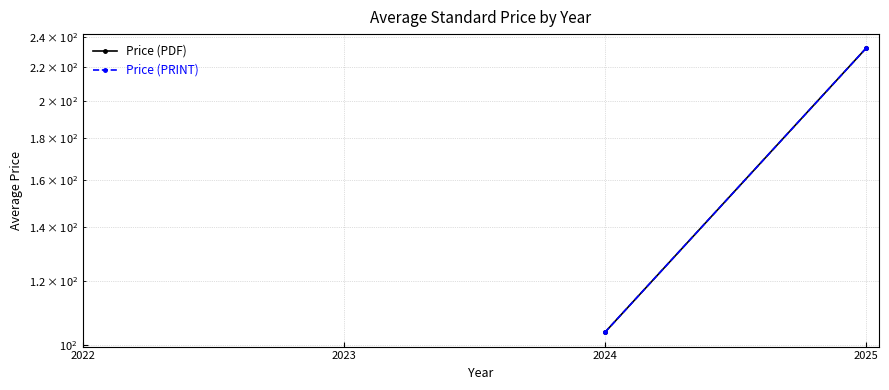

Rank the series by their maximum value, from highest to lowest.

Price (PDF), Price (PRINT)